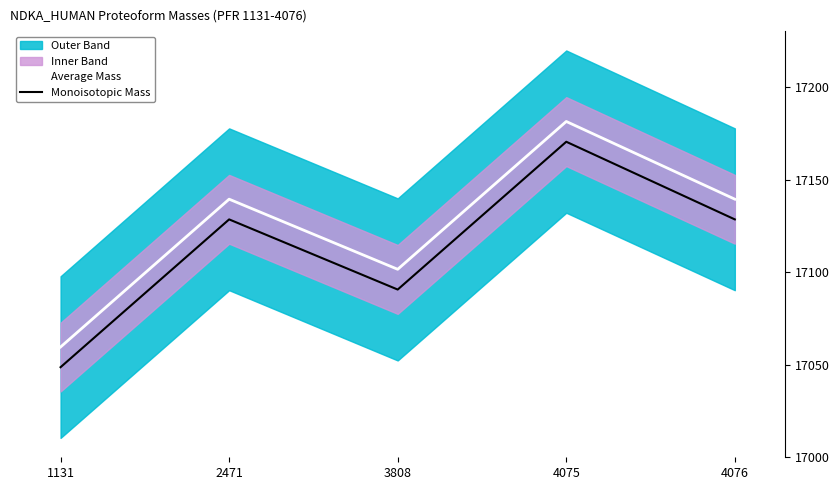

Is the value of Average Mass at 4076 greater than the value of Monoisotopic Mass at 2471?

Yes